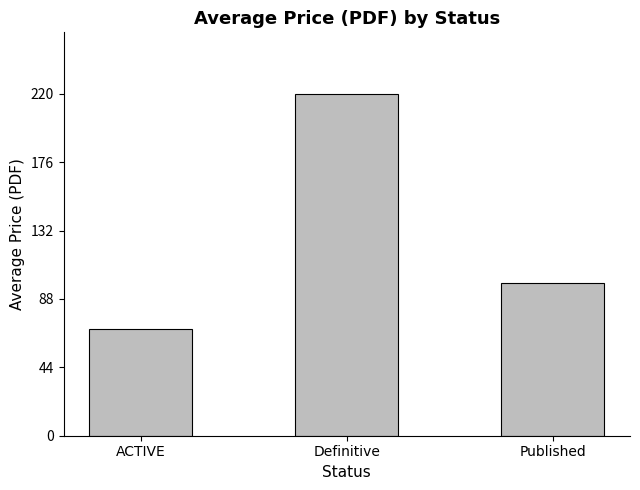

Reading left to right, what are all the values shown in this chart?

ACTIVE=69	Definitive=220	Published=98